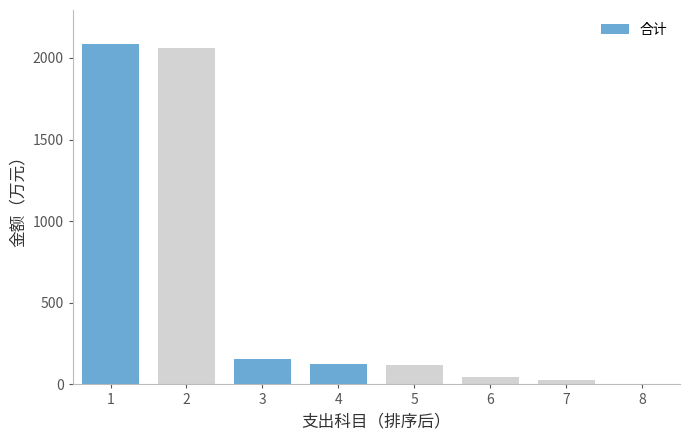

What is the change in value from 2 to 6?

-2012.1